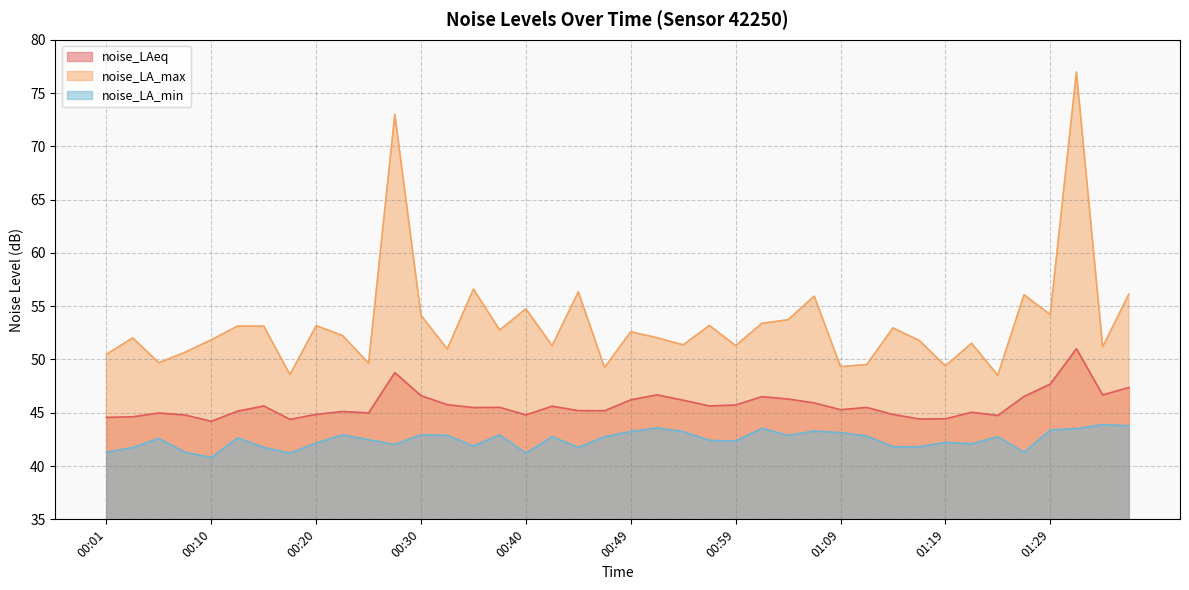

What is the difference between the maximum and minimum values in the noise_LA_min series?

3.1